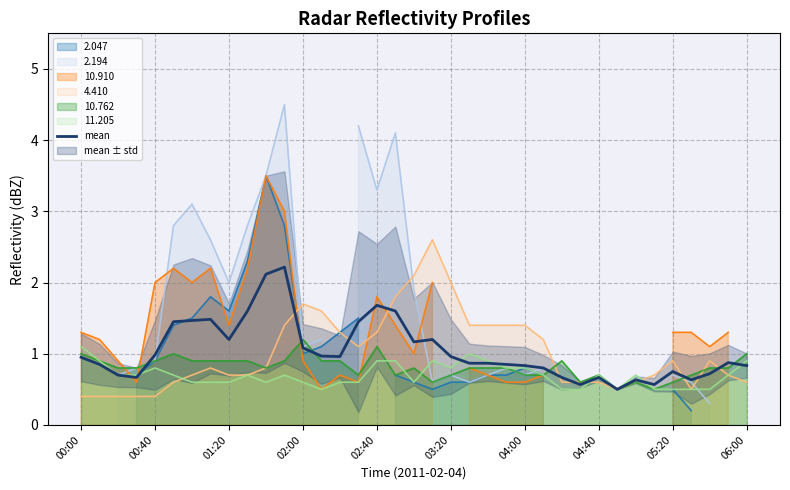

Reading left to right, list all the values displayed in this chart.

1.0	0.8	0.7	0.7	1.0	1.4	1.5	1.5	1.2	1.6	2.1	2.2	1.1	1.0	1.0	1.4	1.7	1.6	1.2	1.2	1.0	0.9	0.9	0.8	0.8	0.8	0.7	0.6	0.7	0.5	0.6	0.6	0.8	0.6	0.7	0.9	0.8